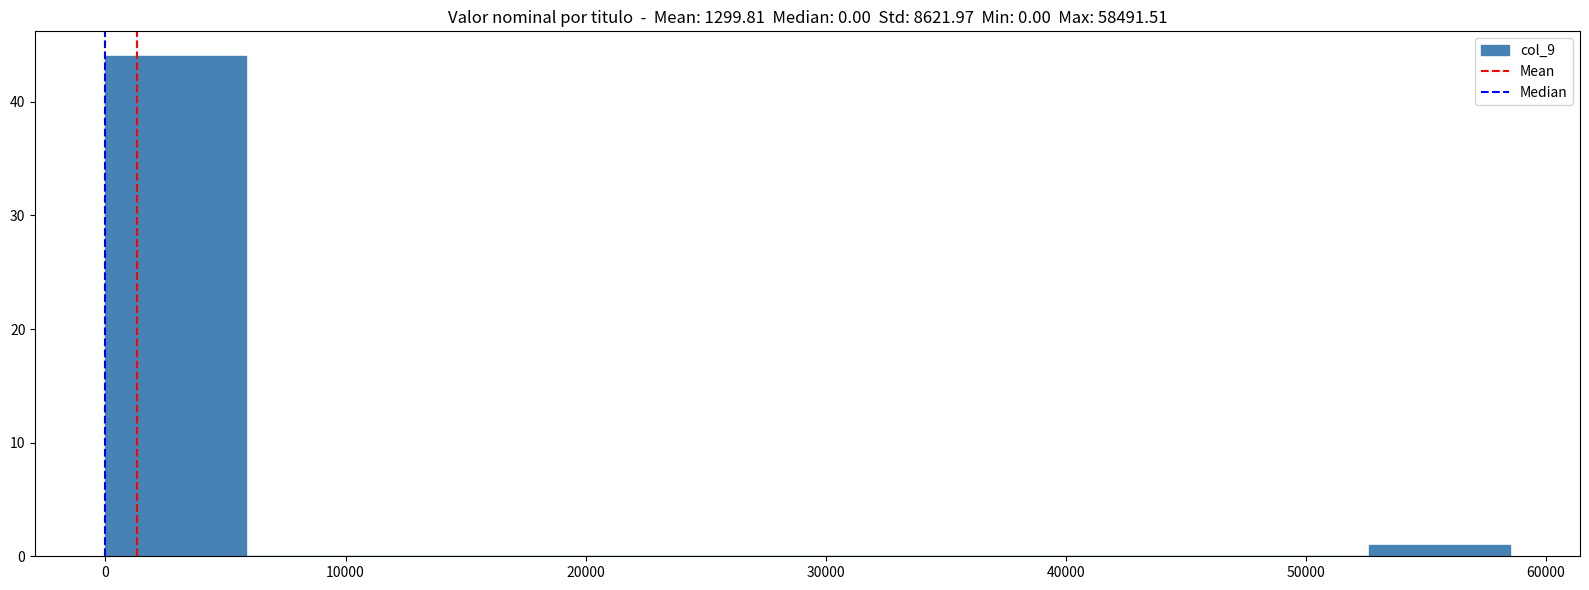

Which range on the x-axis has the tallest bar?

0 to 6000